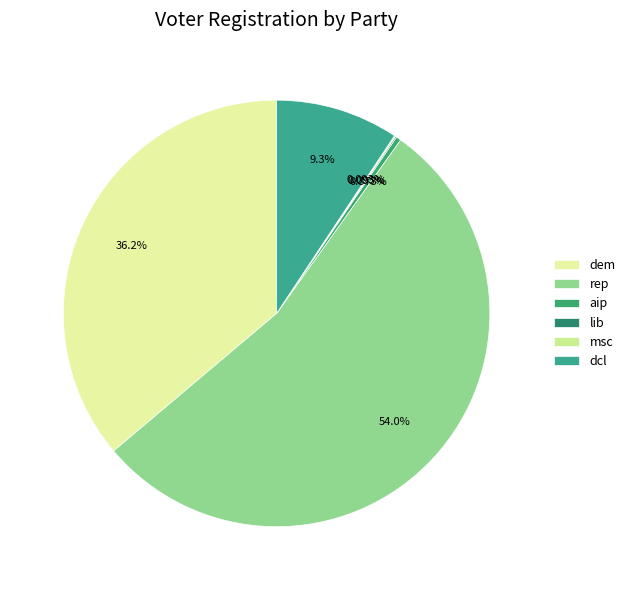

Is there any slice that represents more than half of the pie?

Yes